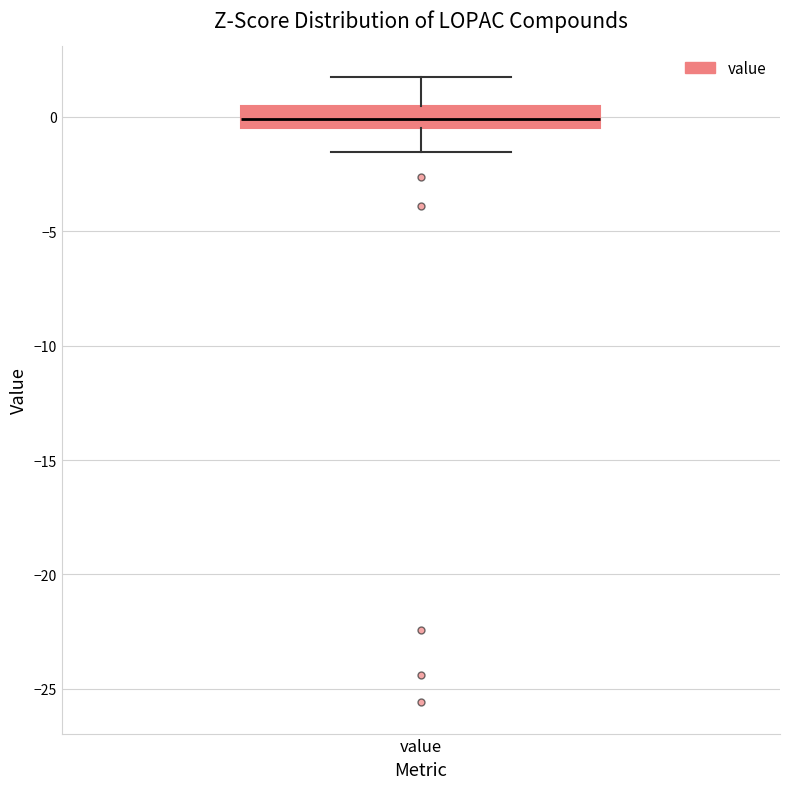

Read this box plot against the y-axis: the position of the median line, the range covered by the box, and the ends of both whiskers. The values are not printed on the chart, so give them approximately, as read against the axis.

median 0.0, box -0.5 to 0.5, whiskers -1.5 to 1.5